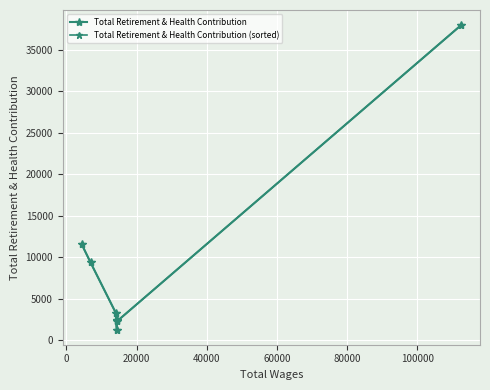

At how many categories does at least one series exceed 27165?

1